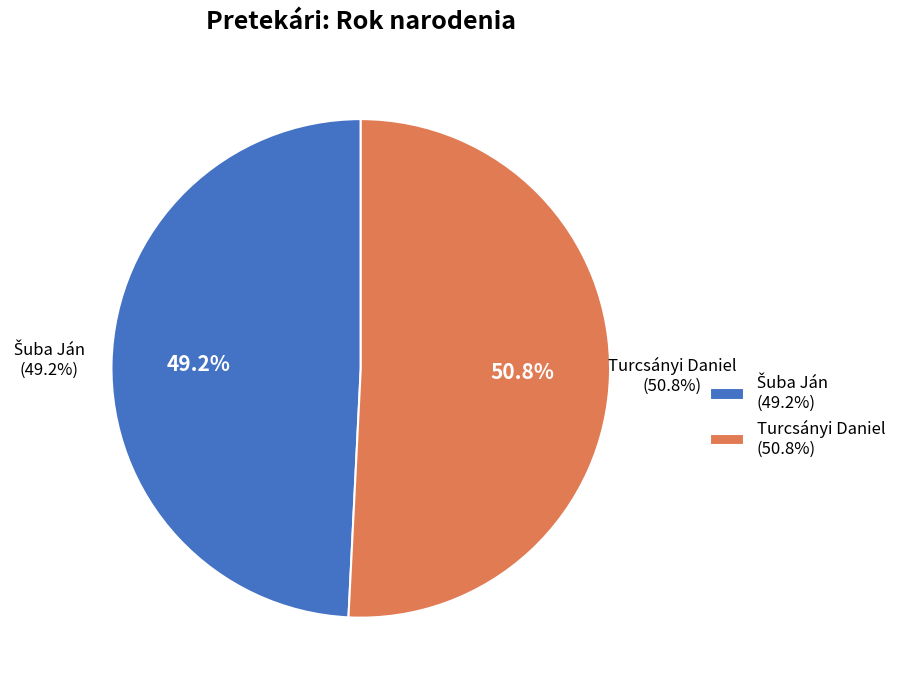

Is it true that Šuba Ján is 49% of the pie?

True